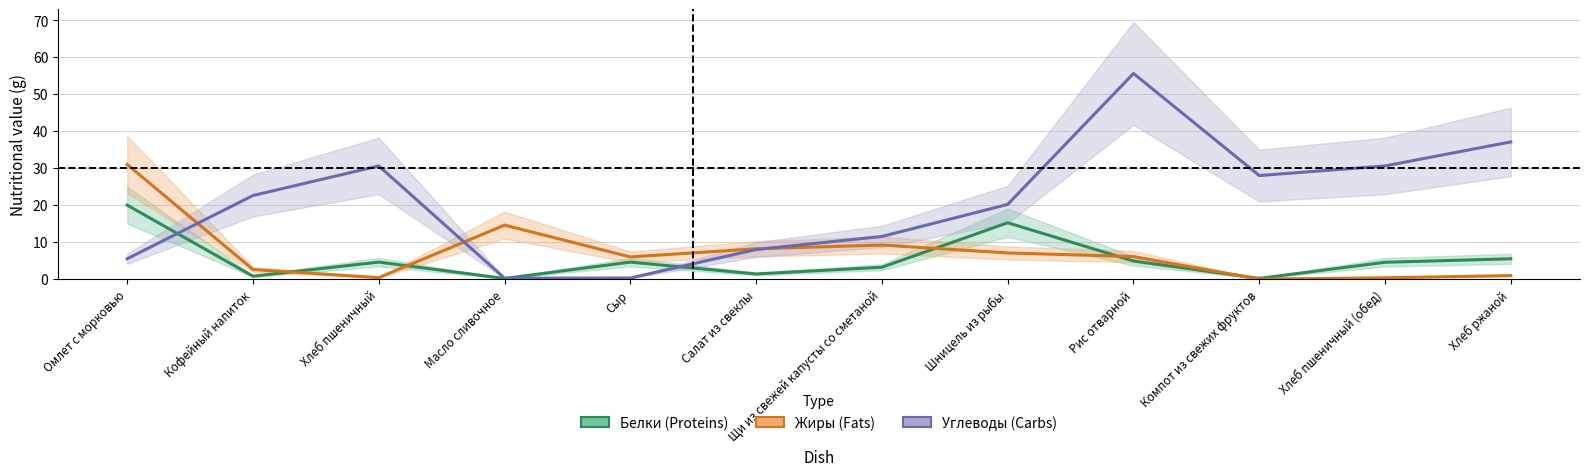

How many lines are shown in the chart?

3